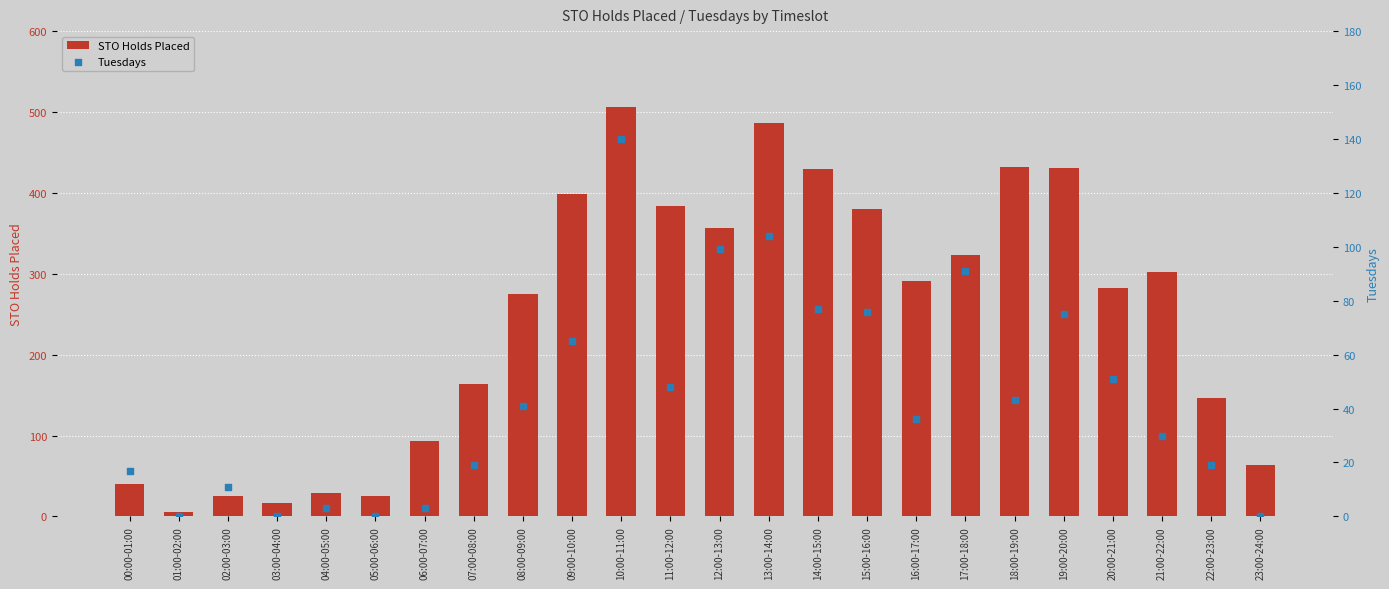

Which series contains the lowest Y value?

Tuesdays